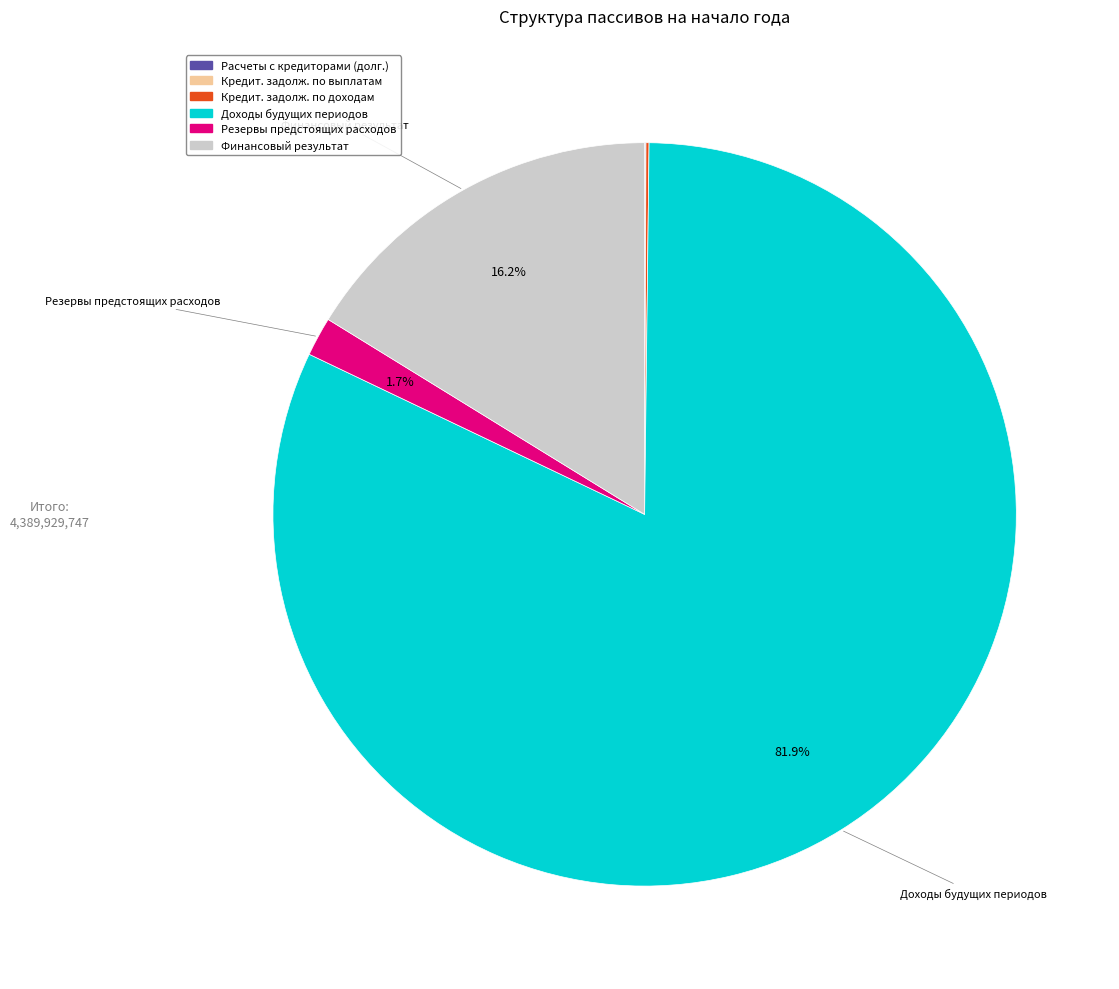

Is there a majority slice in this chart?

Yes